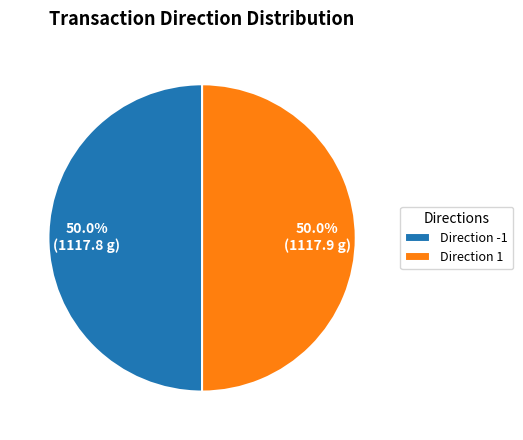

Approximately how many times larger is the value at Direction 1 compared to Direction -1?

1.0